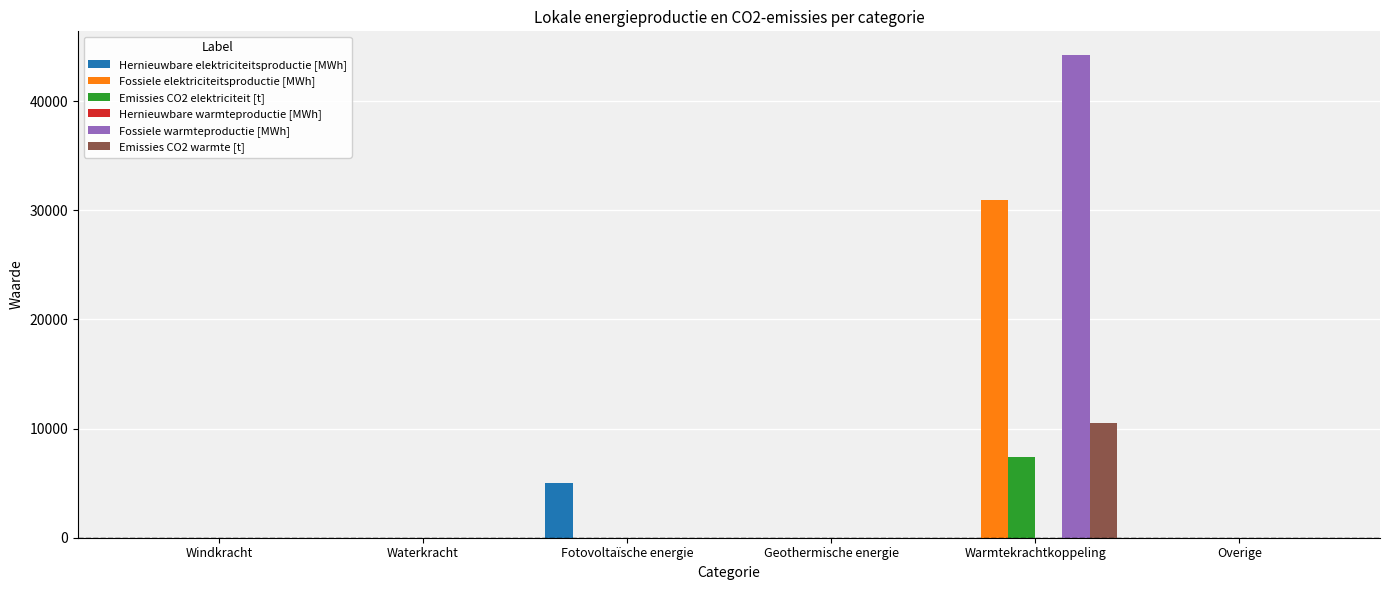

What is the sum of all Emissies CO2 elektriciteit [t] values?

7349.0